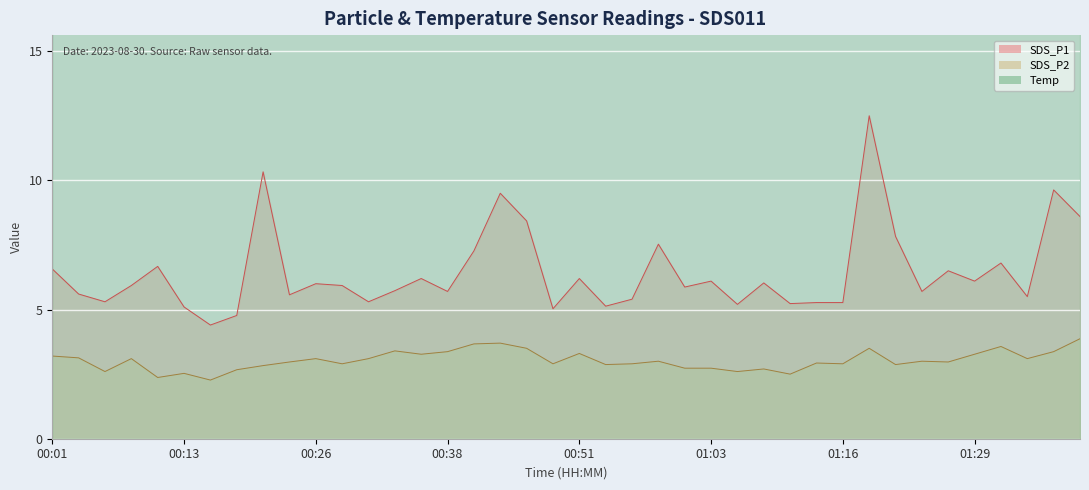

What is the average value of the SDS_P1 series?

6.4